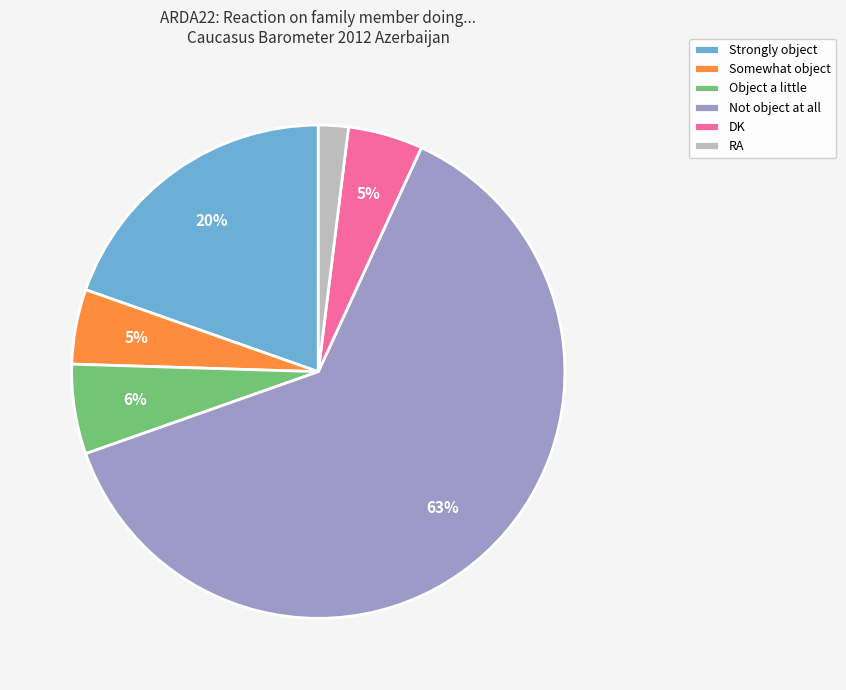

How many segments does this pie chart have?

6